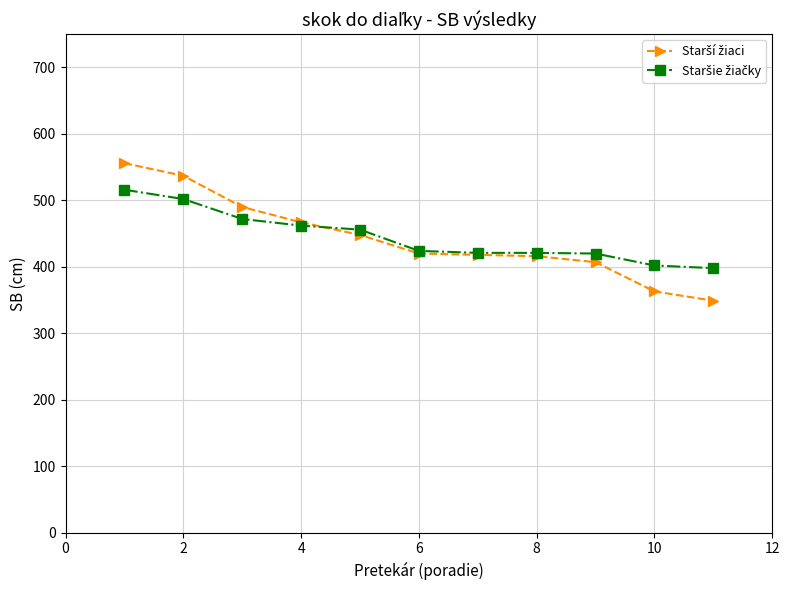

What is the smallest value displayed?

349